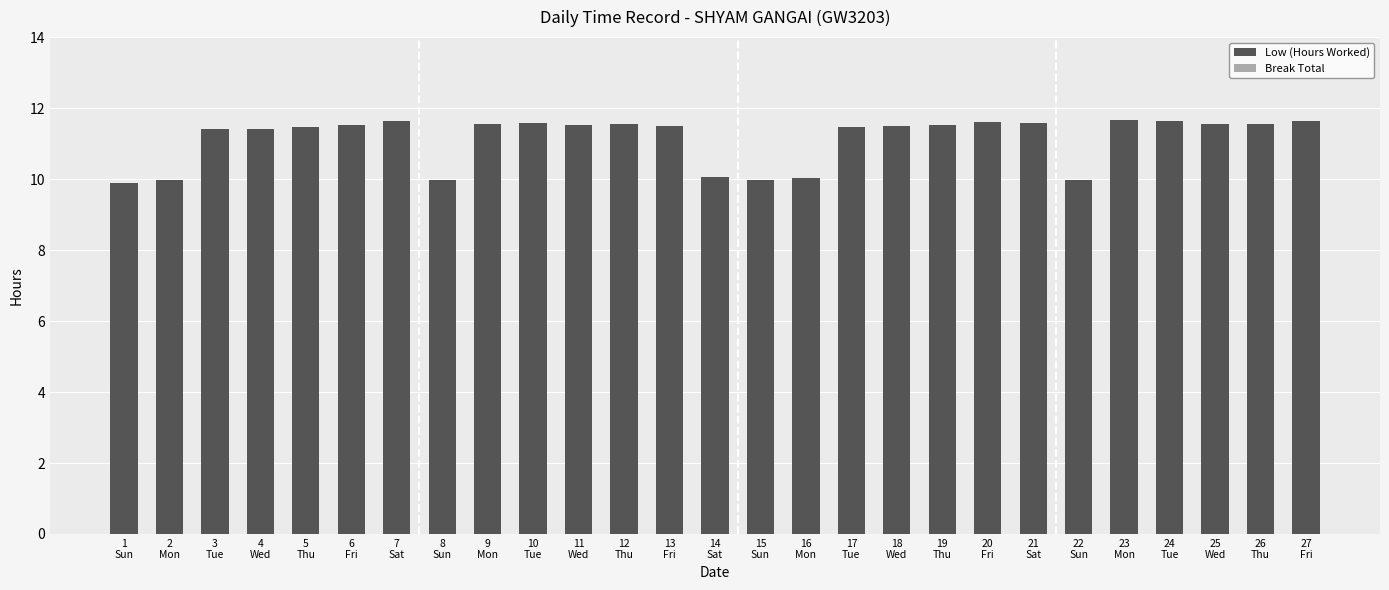

What is the sum of all values?

300.8